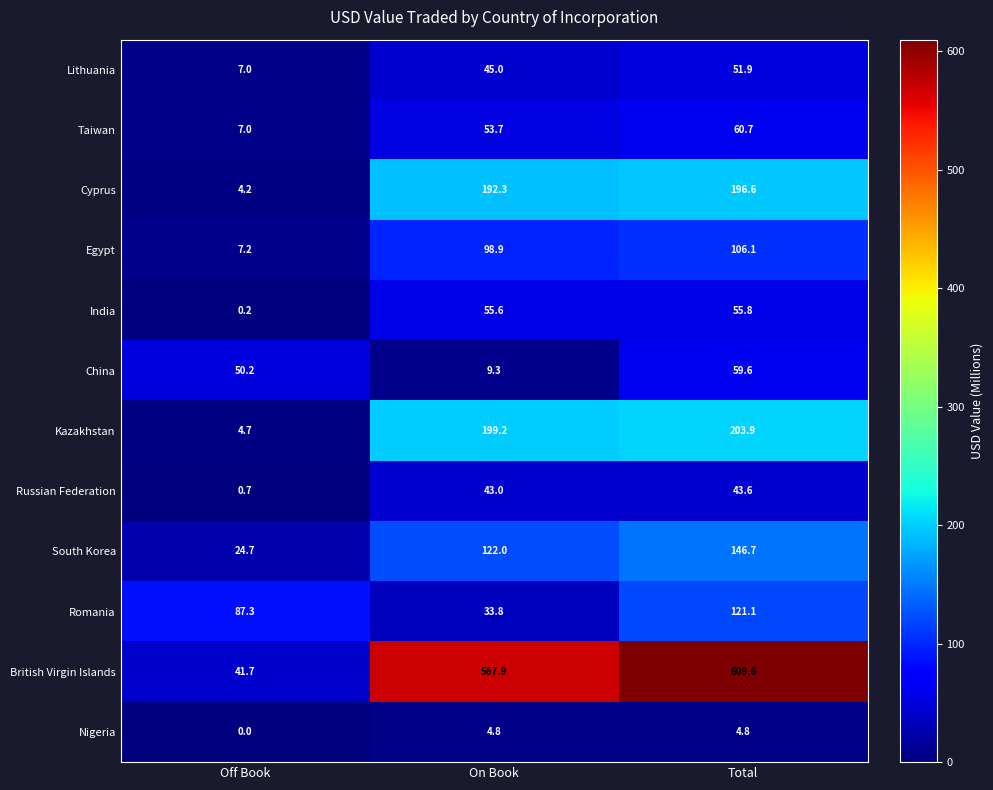

Where does the India series first go above 55?

On Book